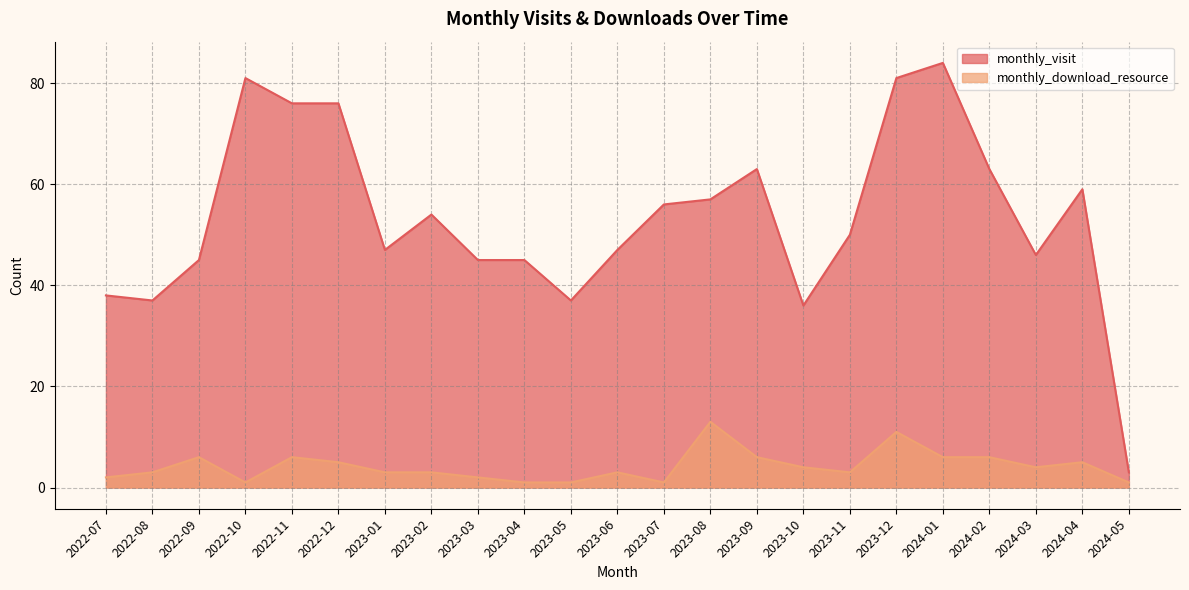

True or false: monthly_download_resource and monthly_visit intersect in this chart.

False